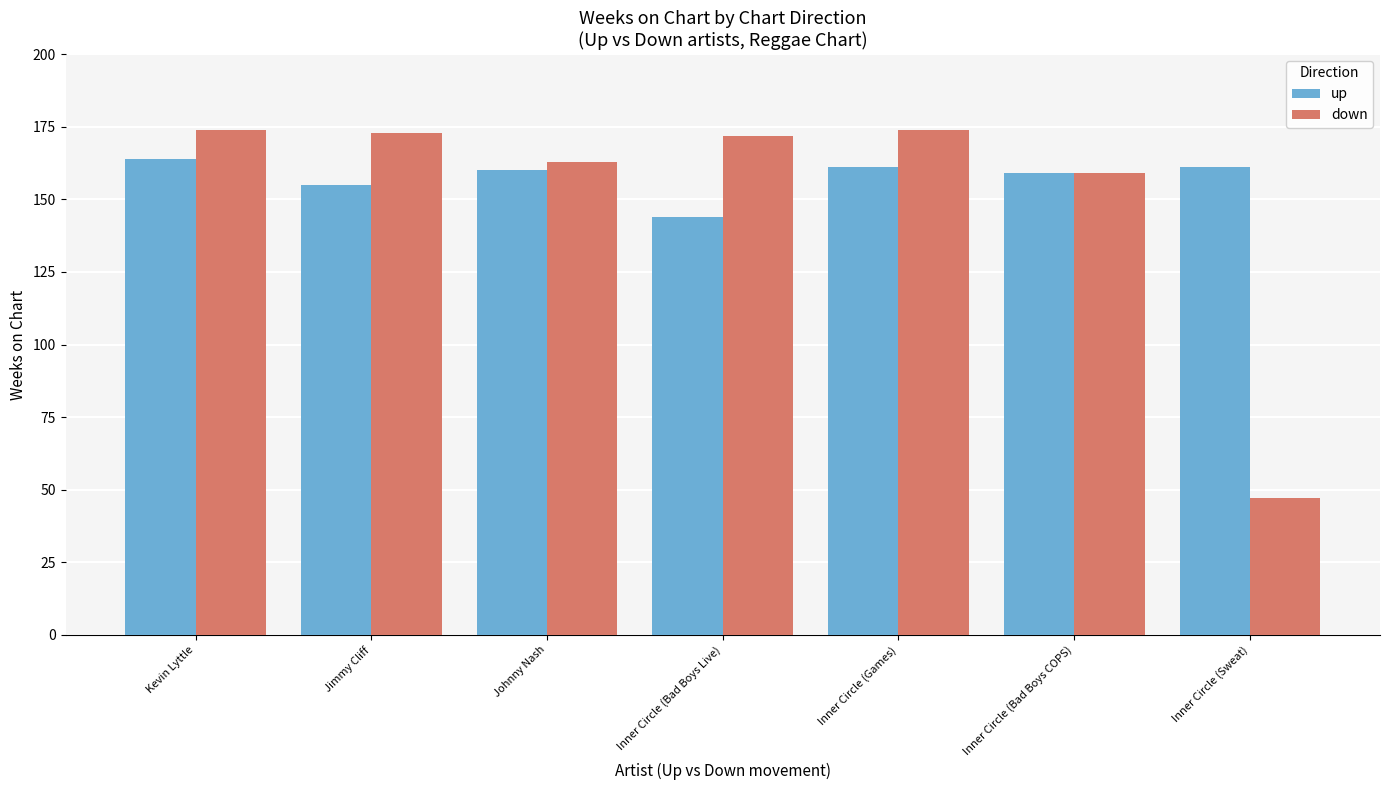

What is the value of the up bar at the 1st from the left?

164